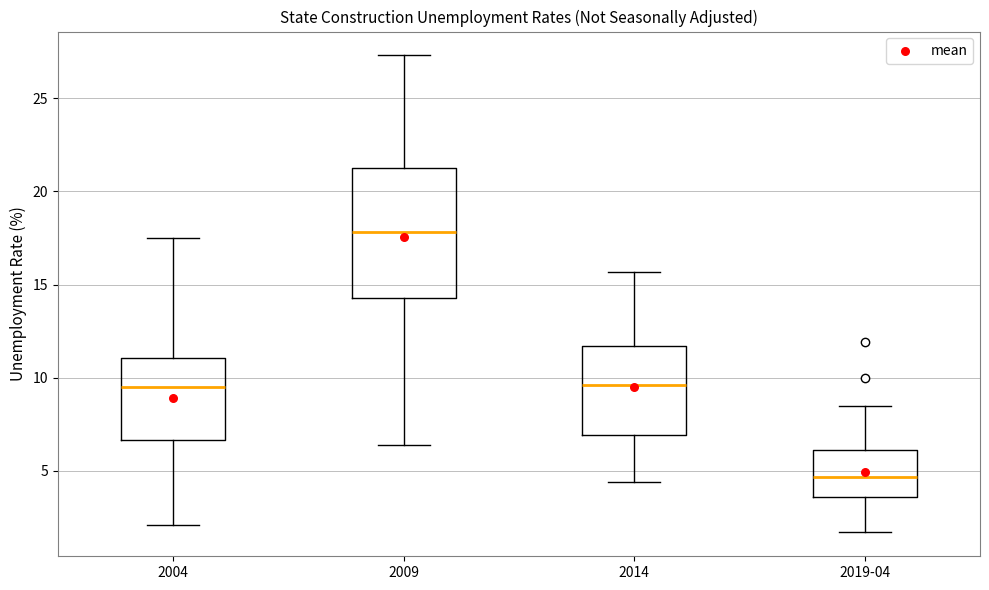

Which box is the tallest, from its lower edge to its upper edge?

2009